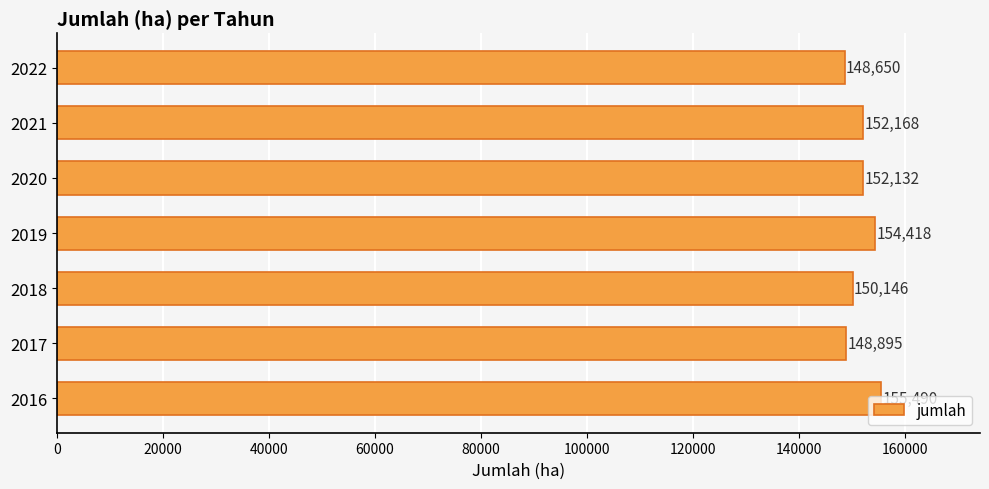

How many bars are there in total?

7